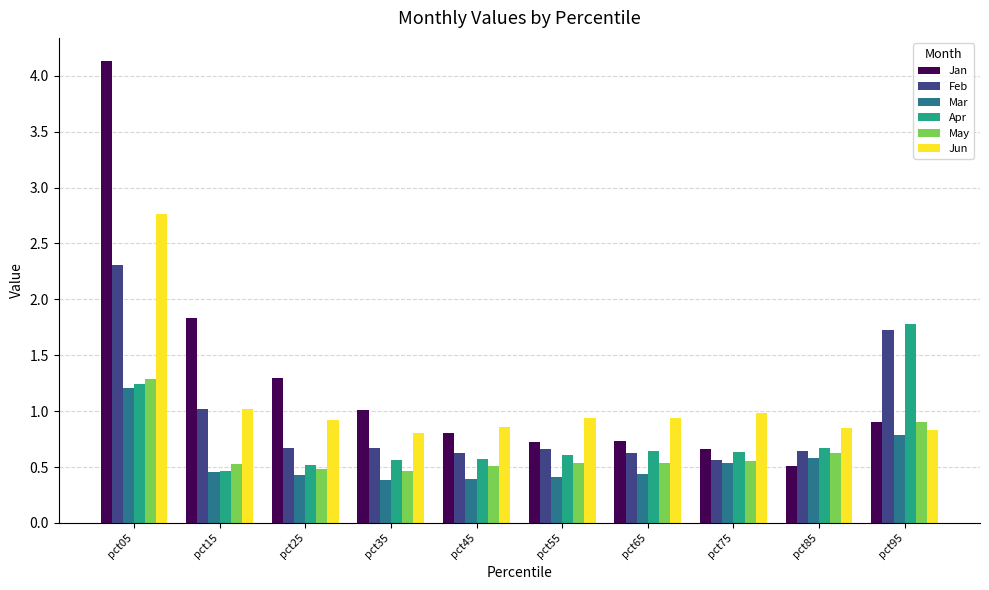

What is the smallest value displayed?

0.4